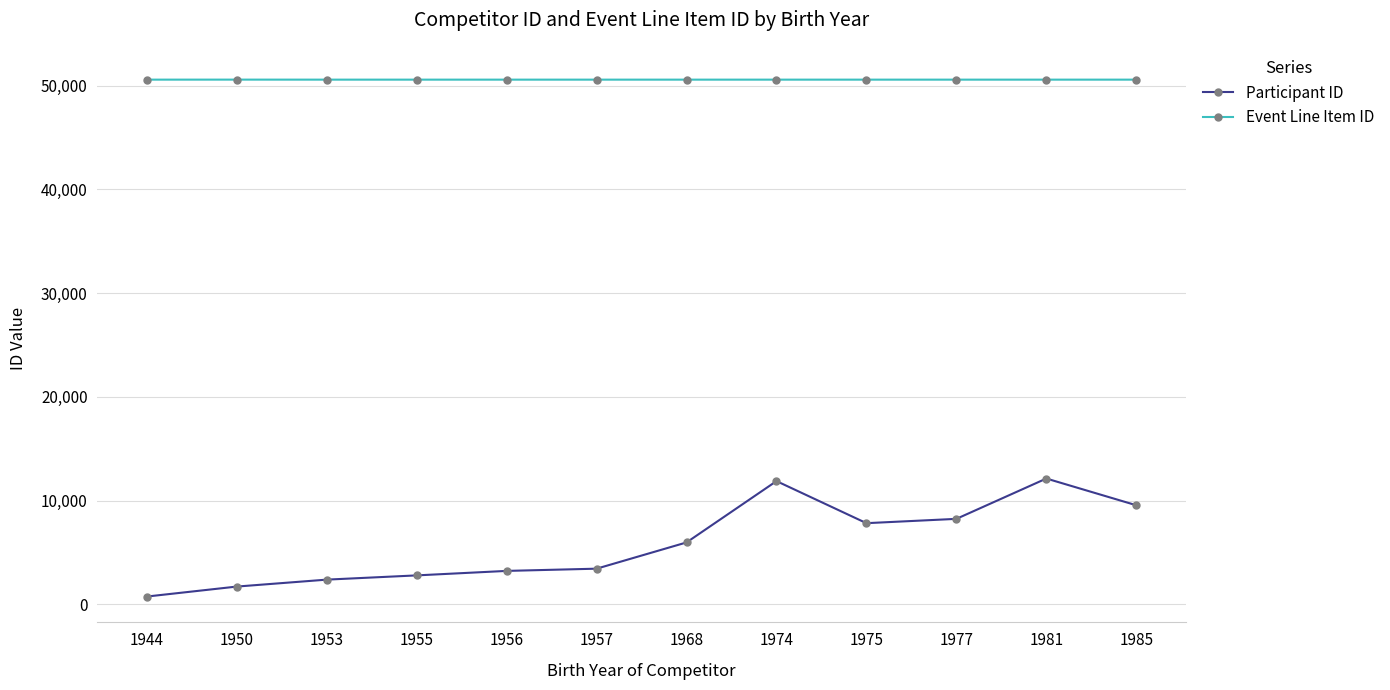

How many categories are shown in the chart?

12